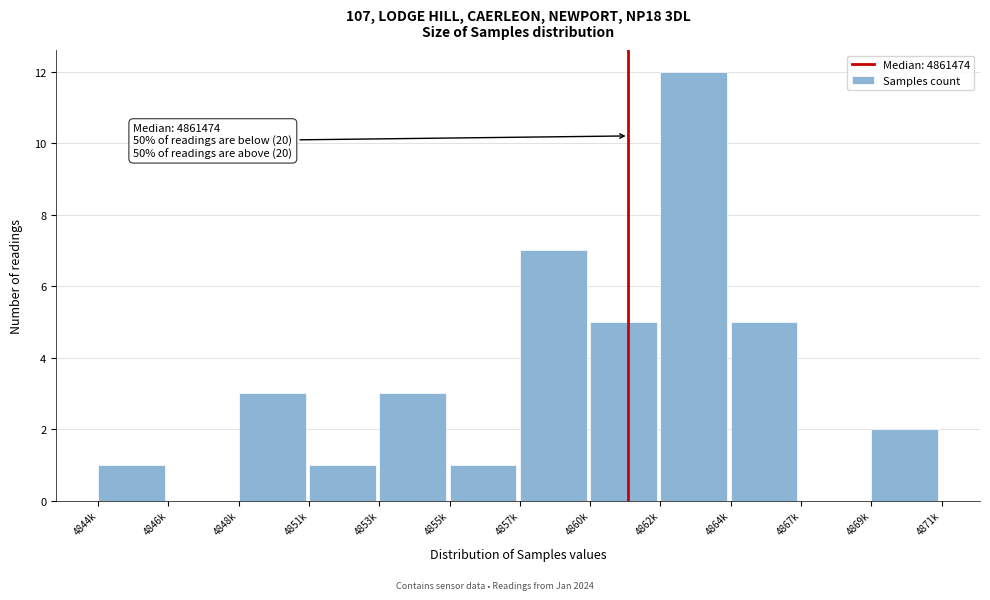

Reading left to right, what are all the values shown in this chart?

4844k=1	4846k=0	4848k=3	4851k=1	4853k=3	4855k=1	4857k=7	4860k=5	4862k=12	4864k=5	4867k=0	4869k=2